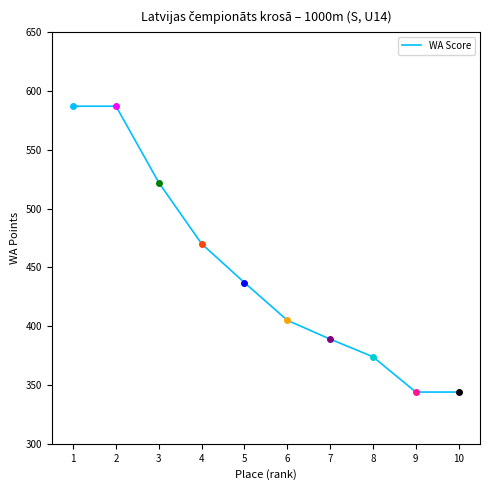

Which has a higher value, 6 or 8?

6